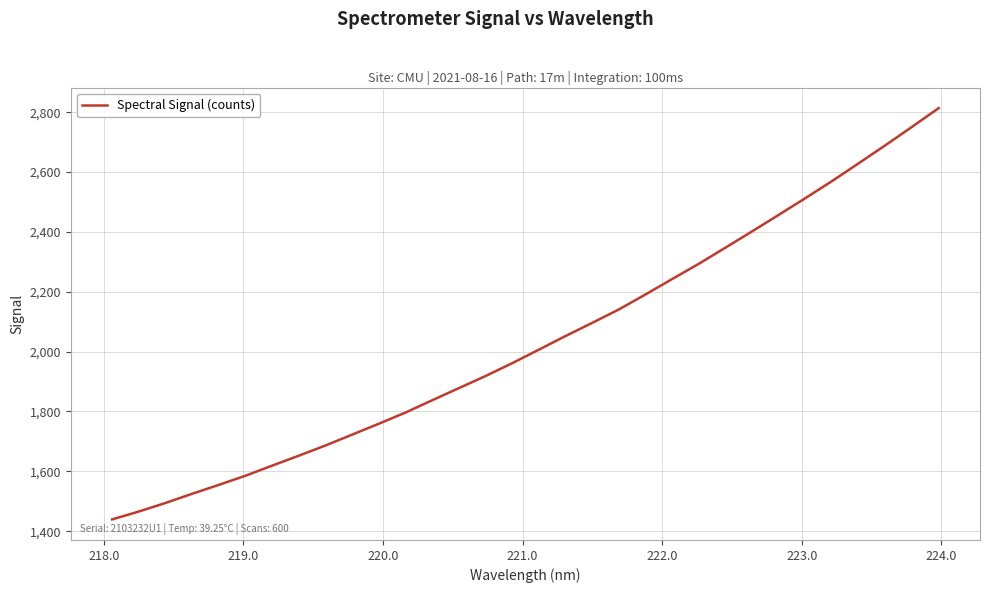

What is the smallest value displayed?

1439.5